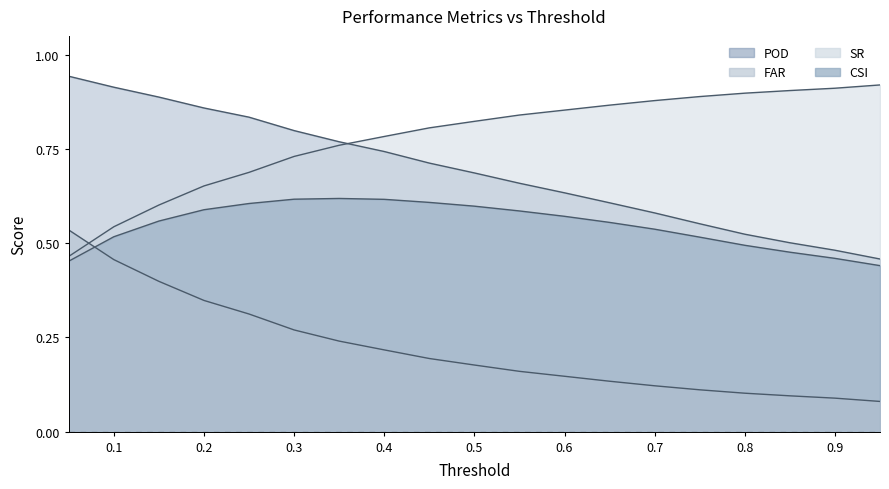

True or false: FAR and POD cross at least once.

False